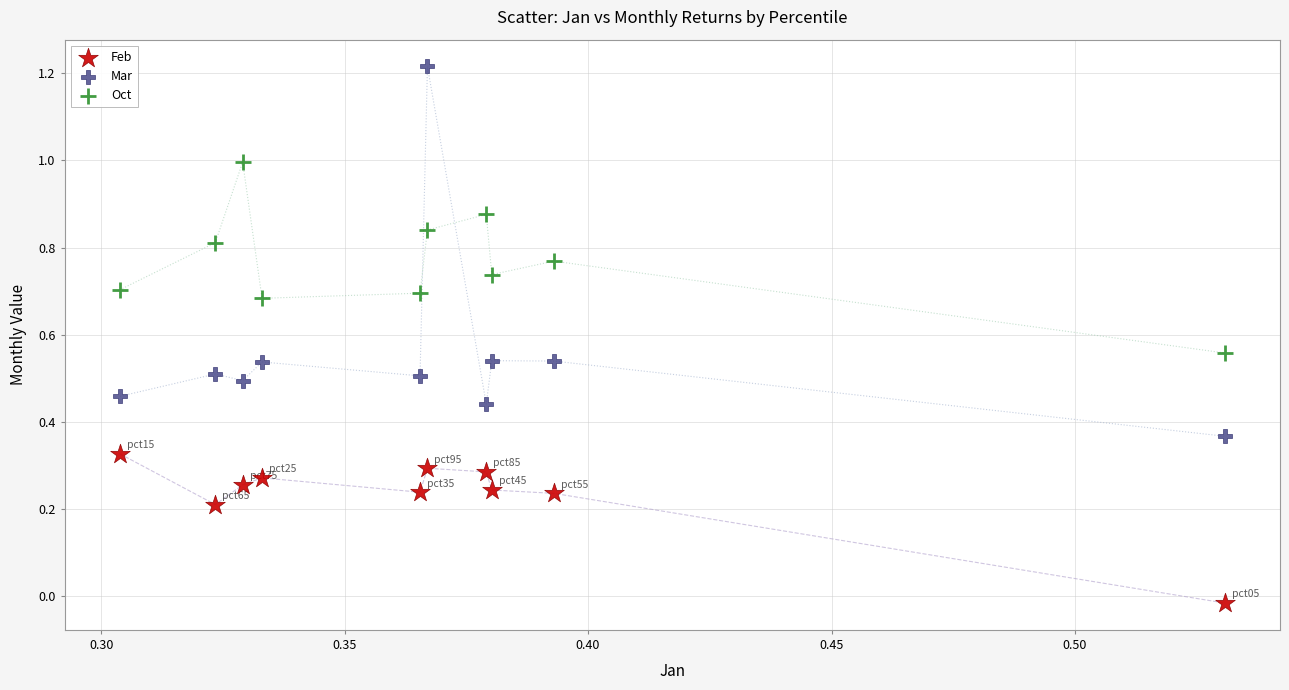

Which series contains the highest Y value?

Mar